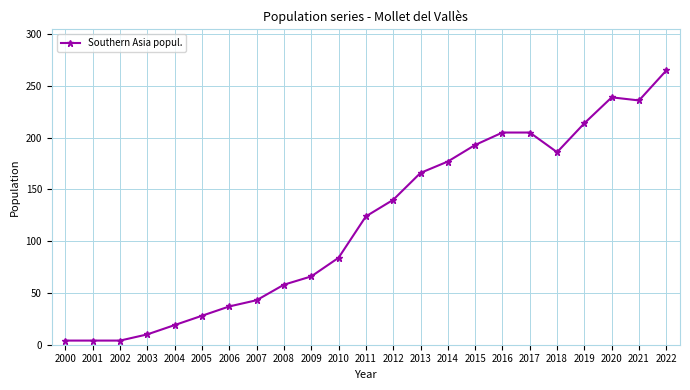

At which category does the chart reach its peak across all series?

2022